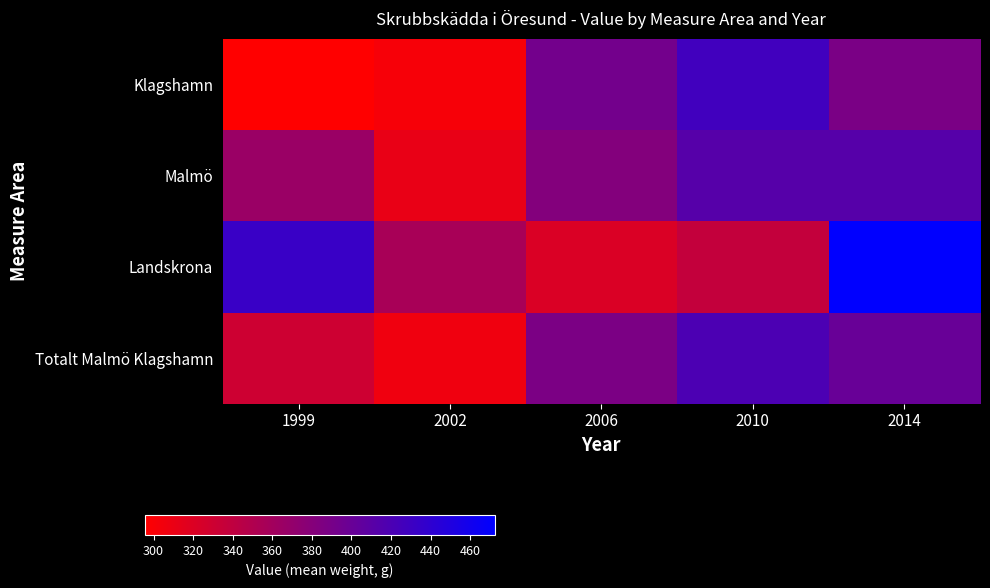

Which series has the largest total across all categories?

Landskrona